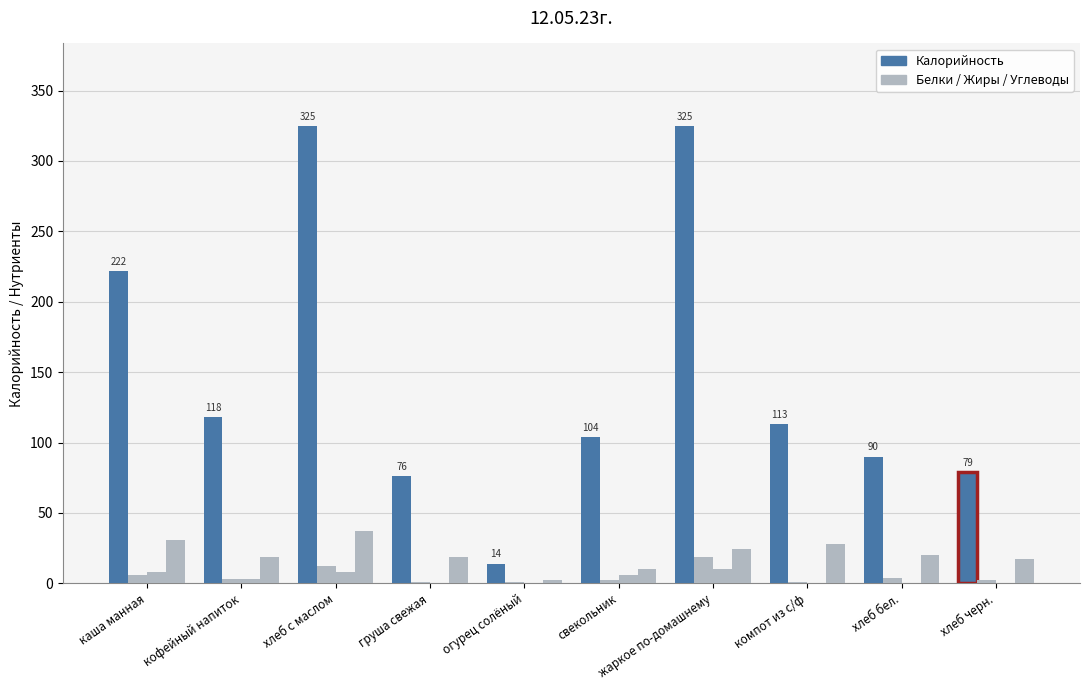

What is the spread (max minus min) of values at компот из с/ф?

113